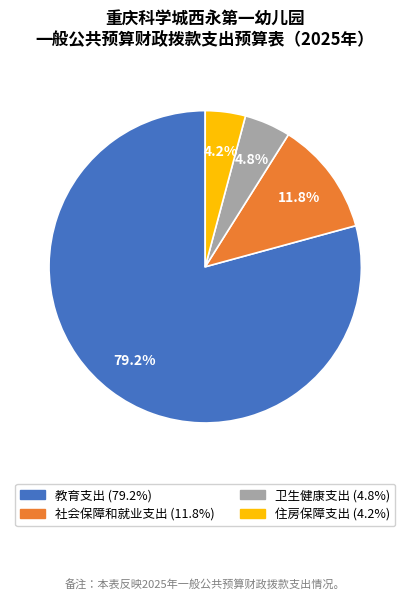

Between 教育支出 and 住房保障支出, which is larger?

教育支出